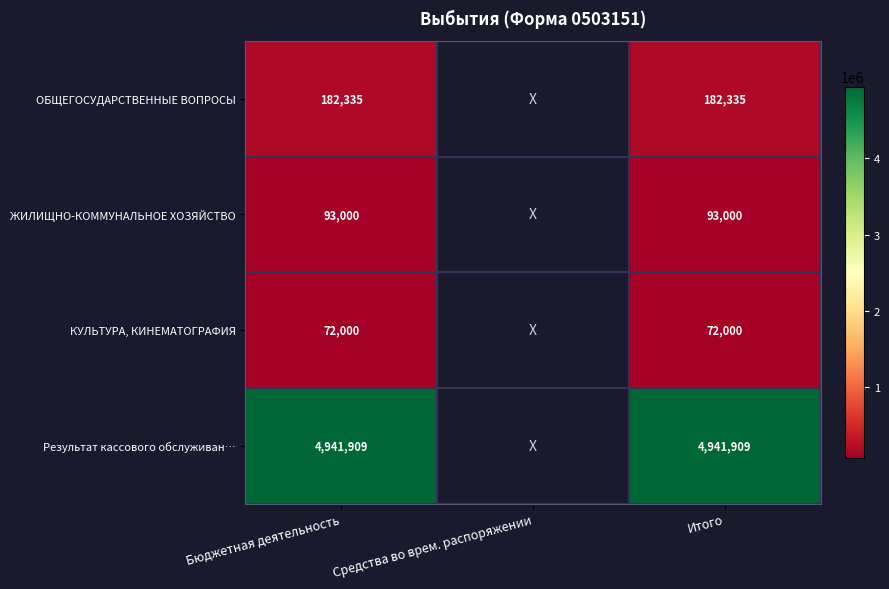

At Бюджетная деятельность, list the series in order from smallest to largest.

КУЛЬТУРА, КИНЕМАТОГРАФИЯ, ЖИЛИЩНО-КОММУНАЛЬНОЕ ХОЗЯЙСТВО, ОБЩЕГОСУДАРСТВЕННЫЕ ВОПРОСЫ, Результат кассового обслуживан…